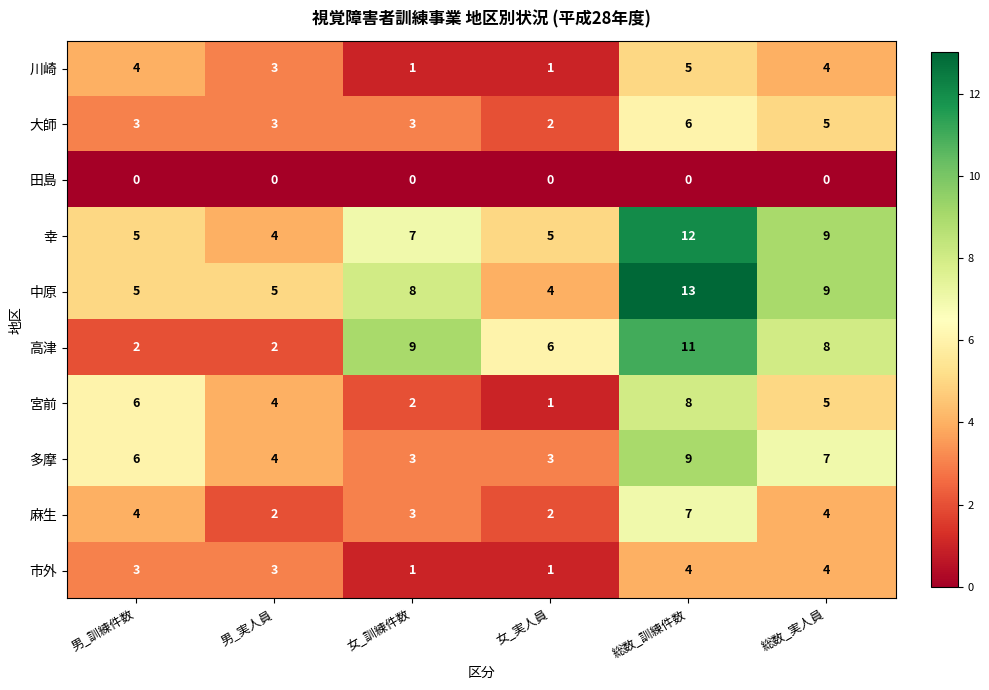

Which series has the largest total across all categories?

中原